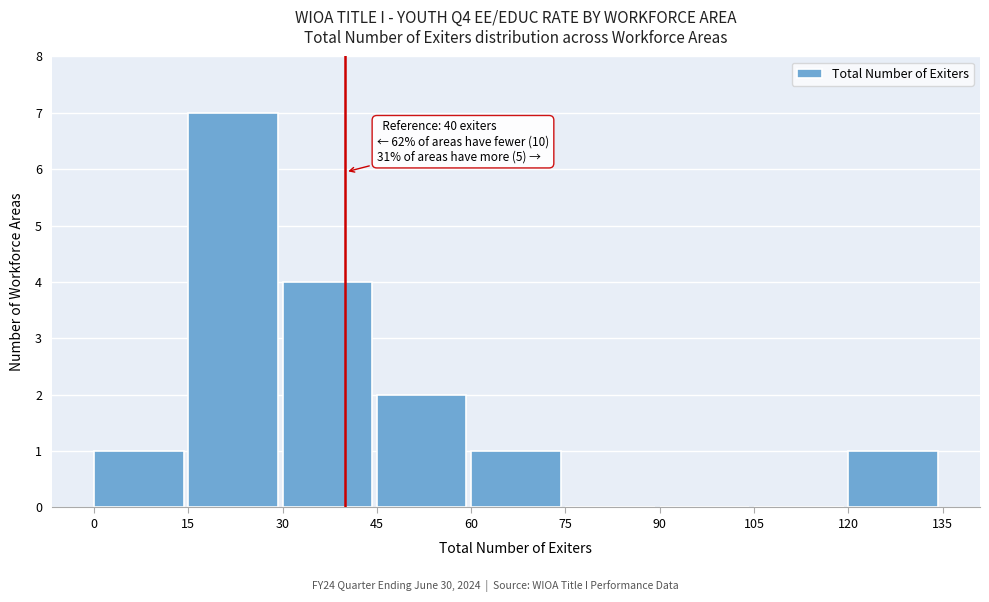

Over which range of the x-axis is the bar tallest?

15 to 30